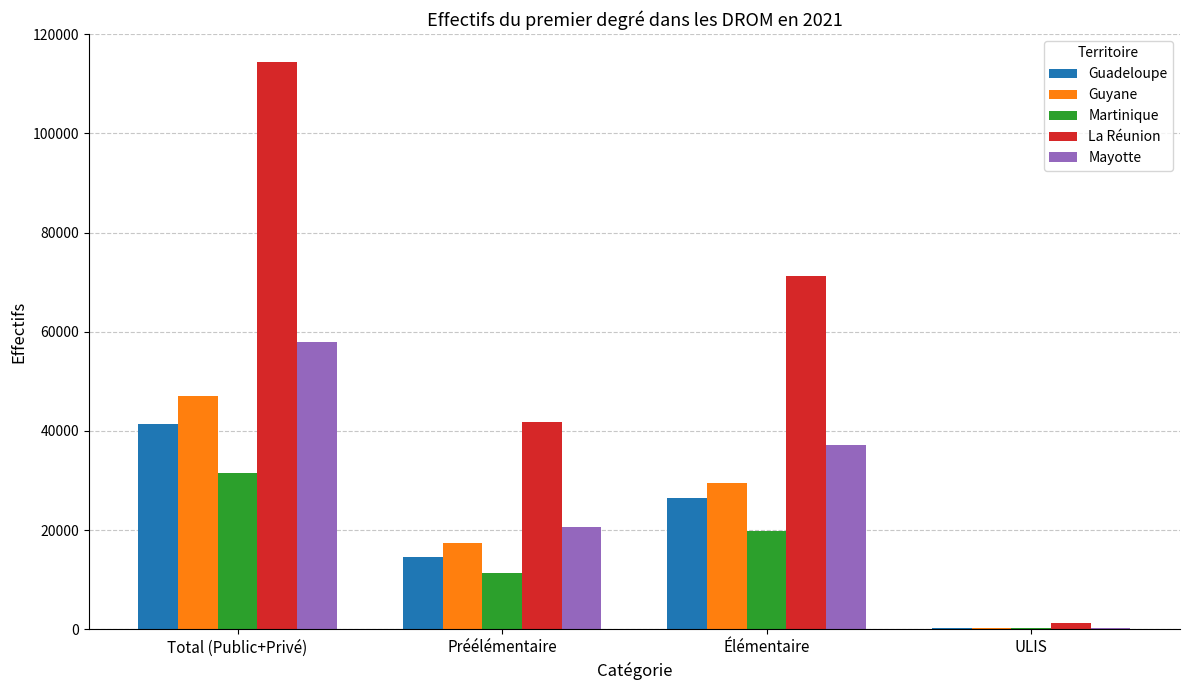

What is the spread (max minus min) of values at Élémentaire?

51398